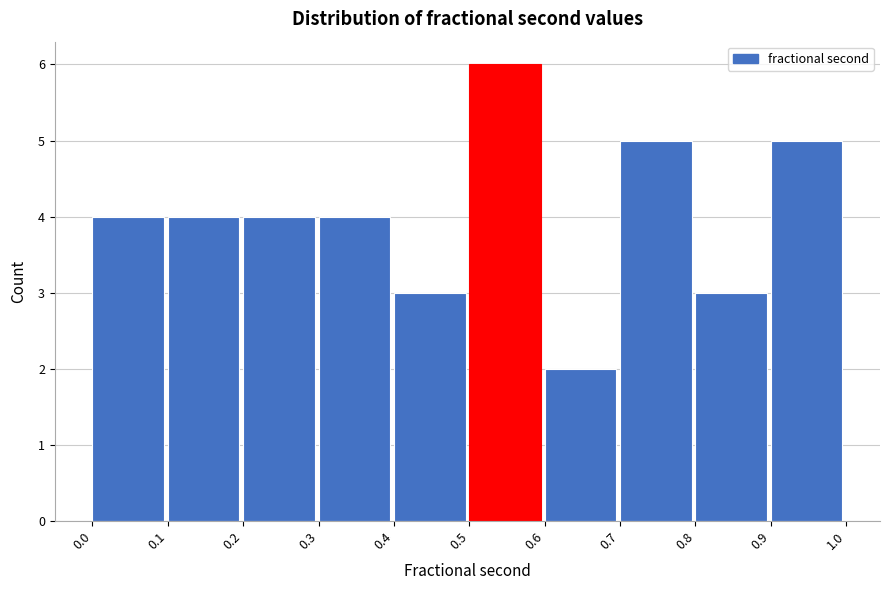

Reading left to right, transcribe this chart: for each bar, give the range it covers on the x-axis and its height. The values are not printed on the chart, so give them approximately, as read against the axis.

0.0 to 0.1: 4
0.1 to 0.2: 4
0.2 to 0.3: 4
0.3 to 0.4: 4
0.4 to 0.5: 3
0.5 to 0.6: 6
0.6 to 0.7: 2
0.7 to 0.8: 5
0.8 to 0.9: 3
0.9 to 1.0: 5